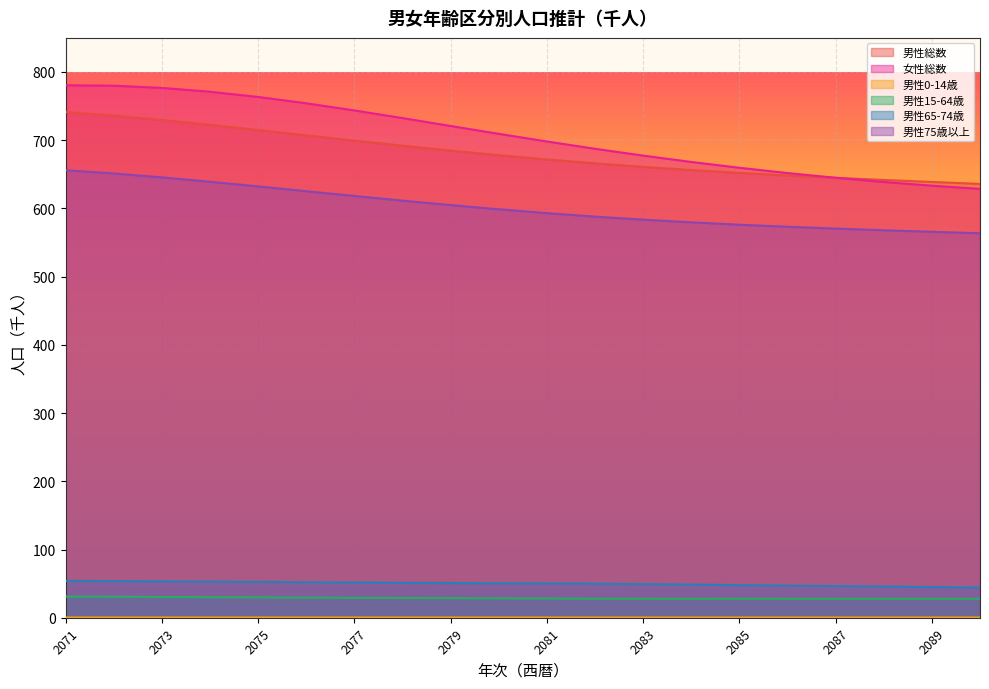

Is it true that 男性15-64歳 equals 28.1 at 2081?

True